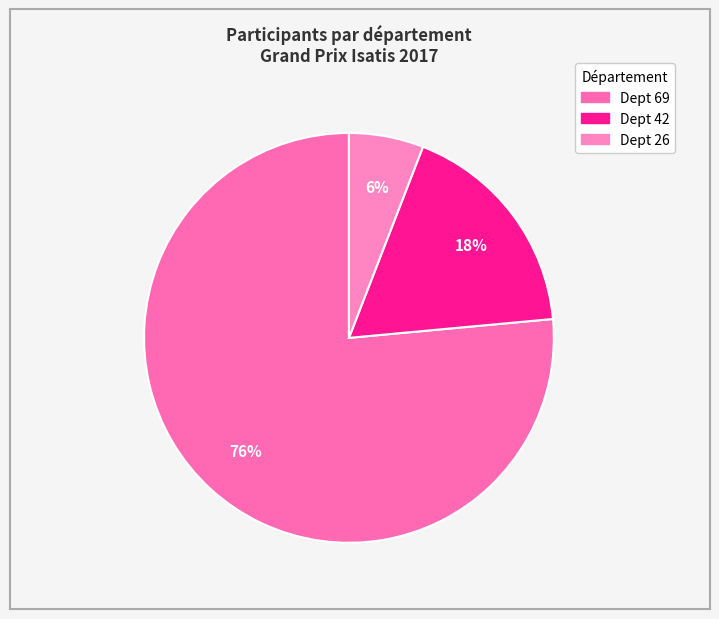

To the nearest percent, what is the combined percentage of Dept 26 and Dept 42?

24%